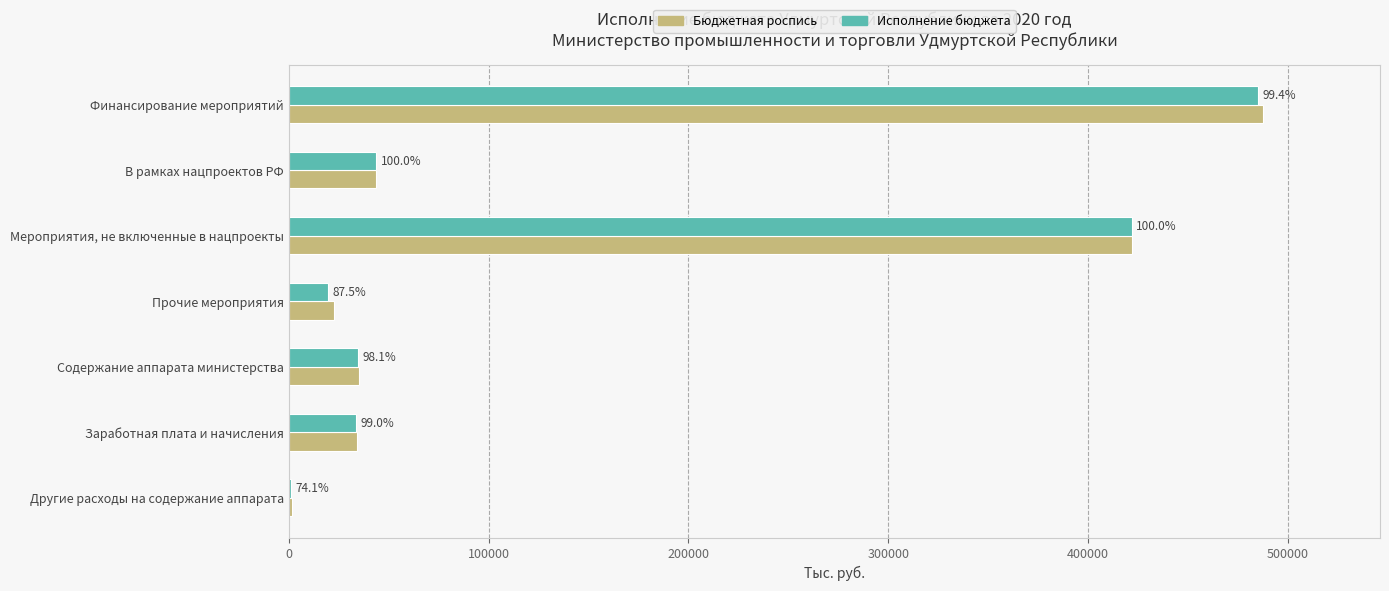

What are all the series names shown in the legend?

Бюджетная роспись, Исполнение бюджета